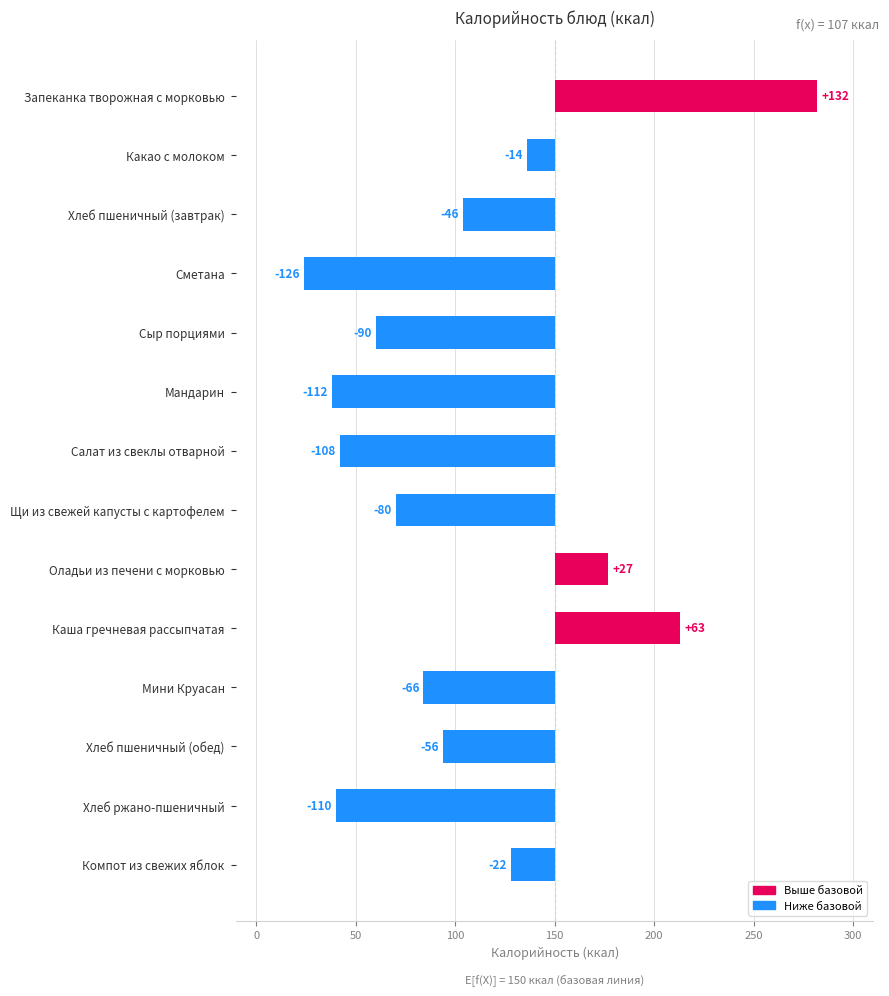

Is it true that the value at Каша гречневая рассыпчатая is 91?

False